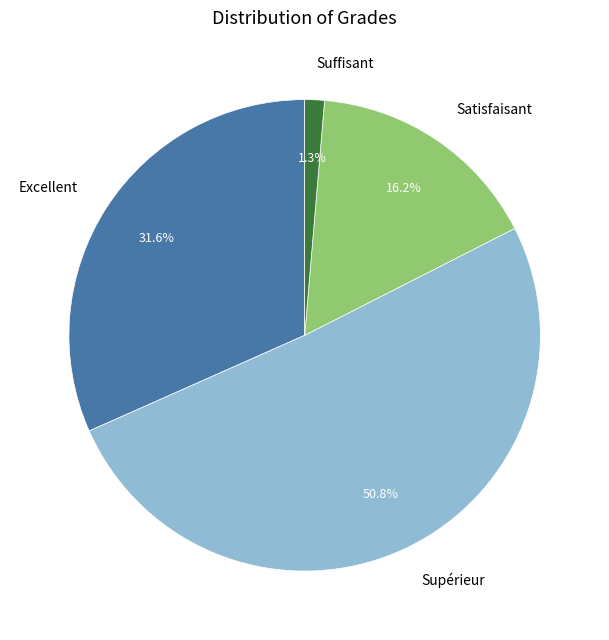

Is there any slice that represents more than half of the pie?

Yes